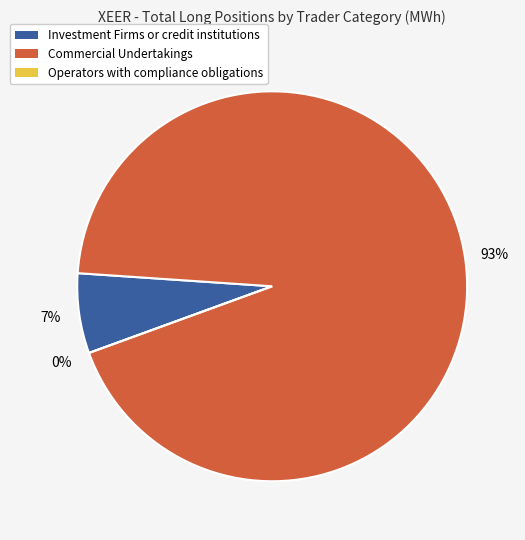

What is the largest slice in the pie chart?

Commercial Undertakings